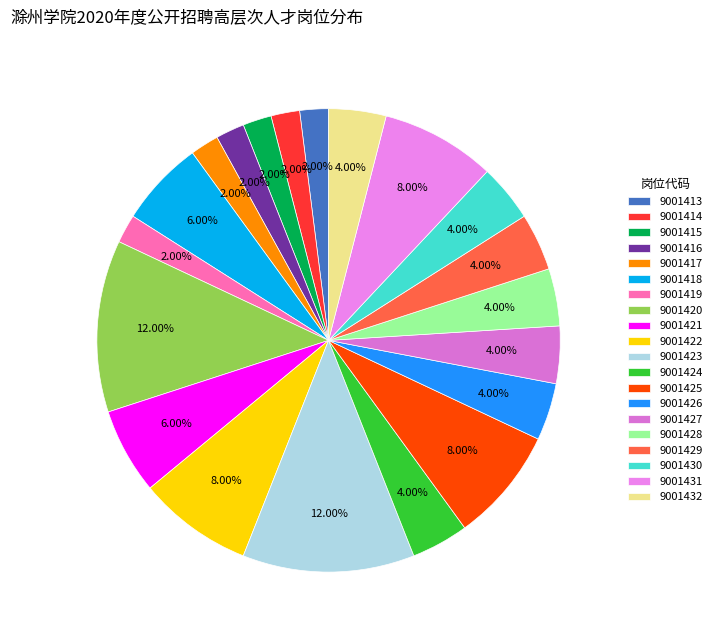

Count the number of slices in the pie.

20